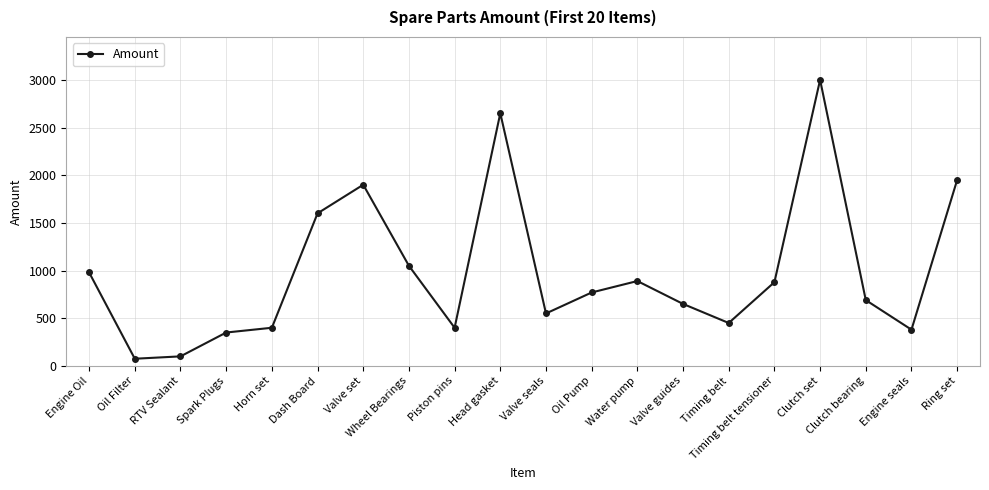

How many categories are shown in the chart?

20